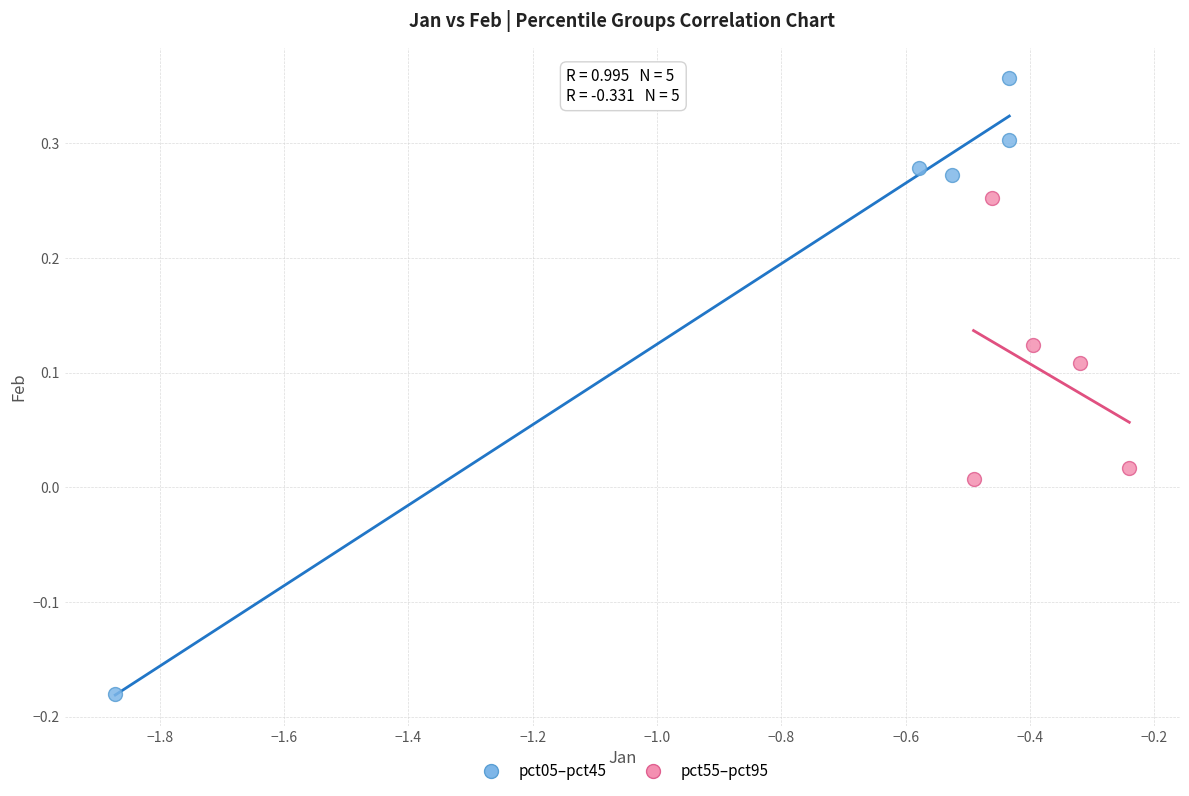

Which series reaches the minimum Y coordinate?

pct05–pct45